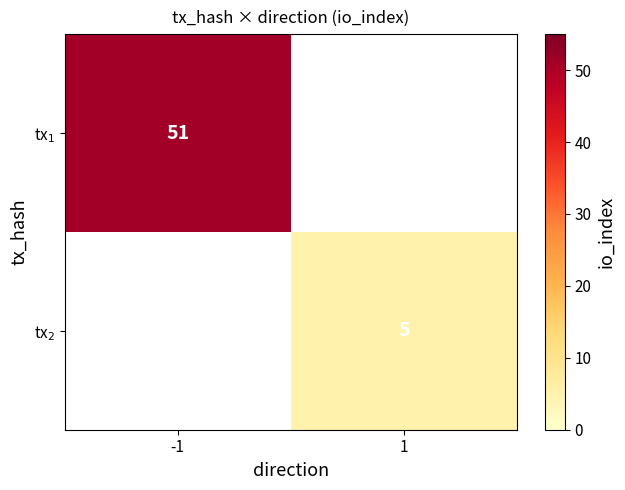

Read the tx$_1$ value at -1.

51.0